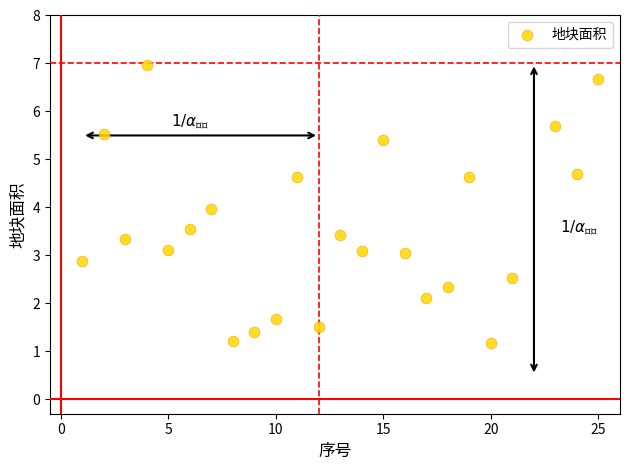

What is the range of Y values (max minus min)?

5.8